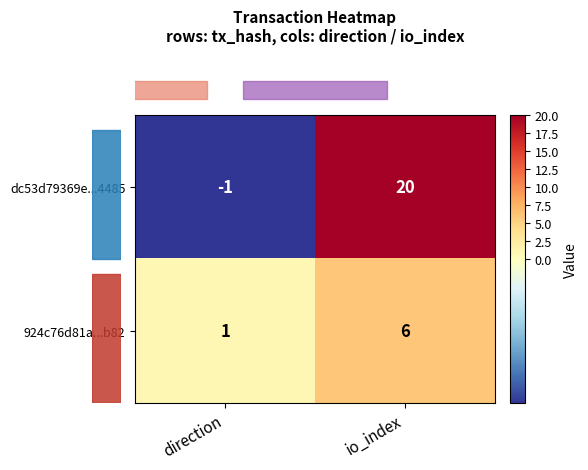

Is it true that 924c76d81a...b82 equals 1 at direction?

True